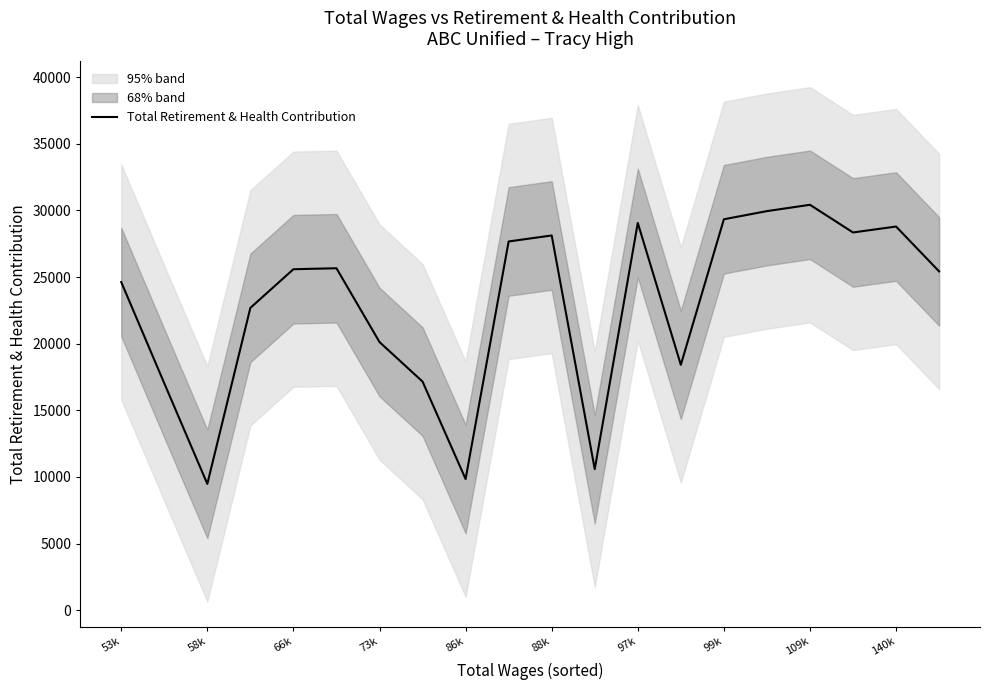

Reading right to left, list all the values displayed in this chart.

25423	28789	28344	30420	29946	29334	18413	29059	10584	28118	27669	9843	17155	20122	25659	25586	22687	9479	17028	24623